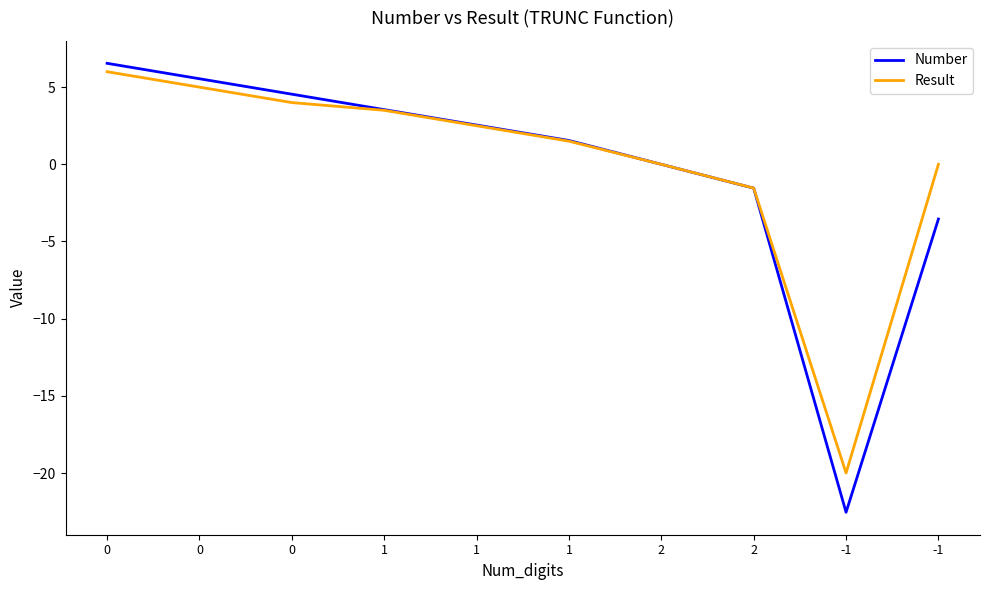

True or false: Result and Number cross at least once.

False